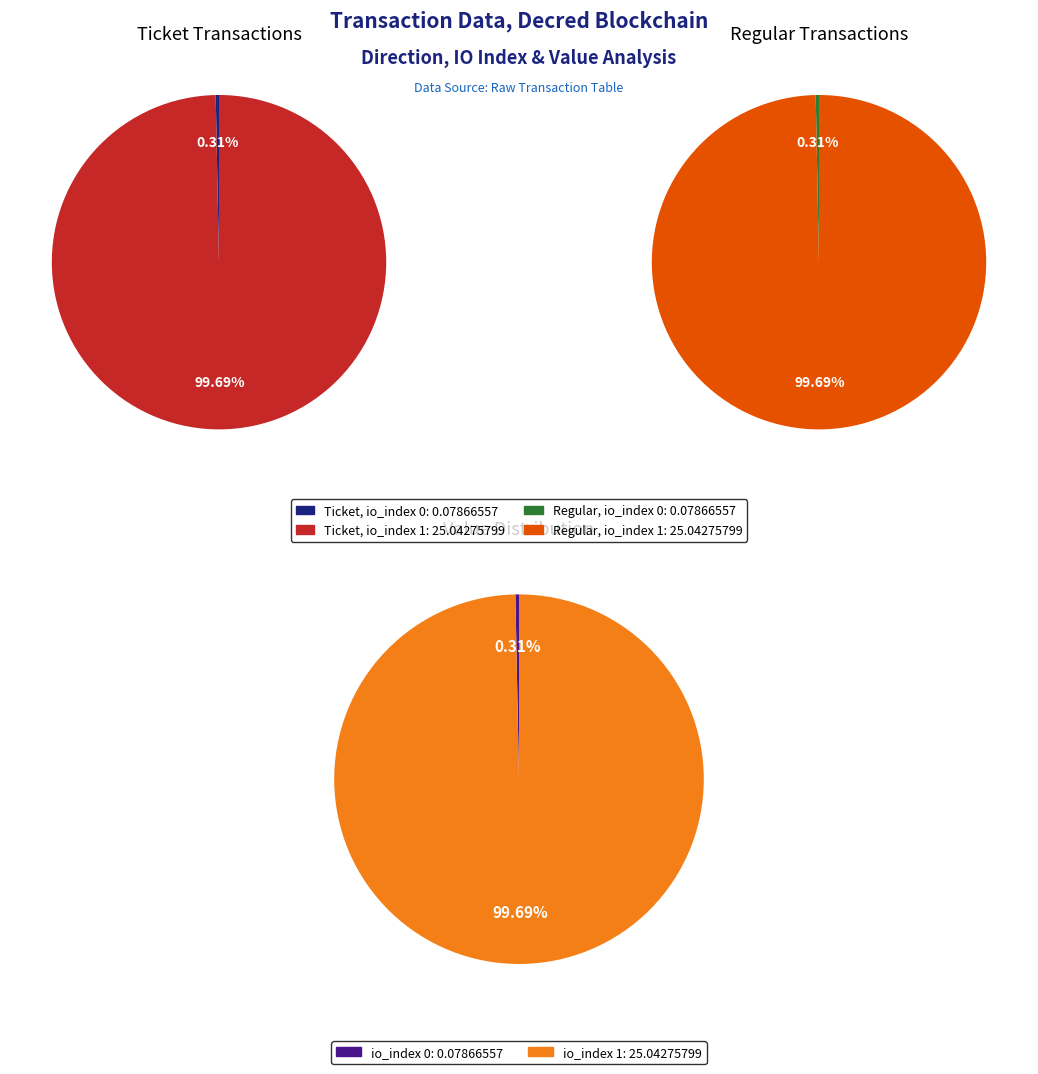

Does io_index 0 represent more than half of the total?

No